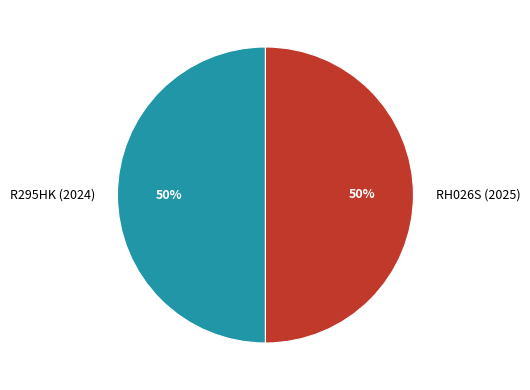

What percentage is the R295HK (2024) slice, to the nearest percent?

50%